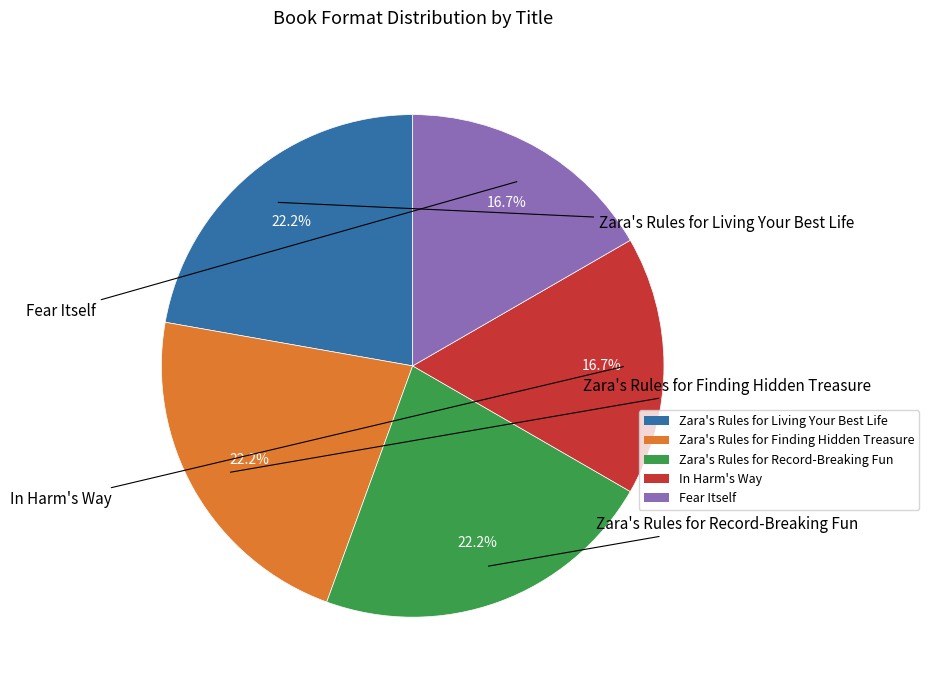

Rank the categories by value from highest to lowest.

Zara's Rules for Living Your Best Life, Zara's Rules for Finding Hidden Treasure, Zara's Rules for Record-Breaking Fun, In Harm's Way, Fear Itself